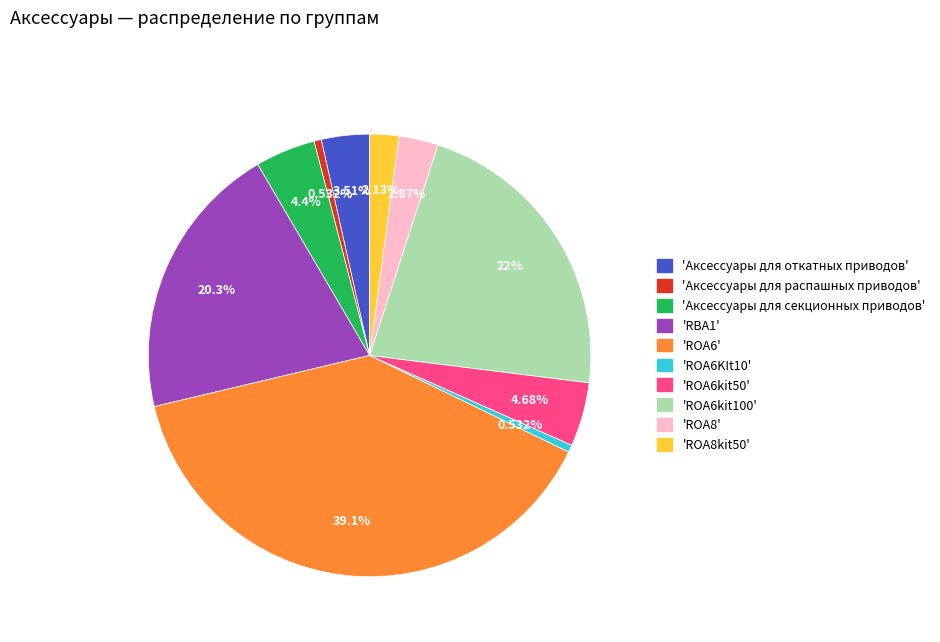

Does any single category account for the majority?

No